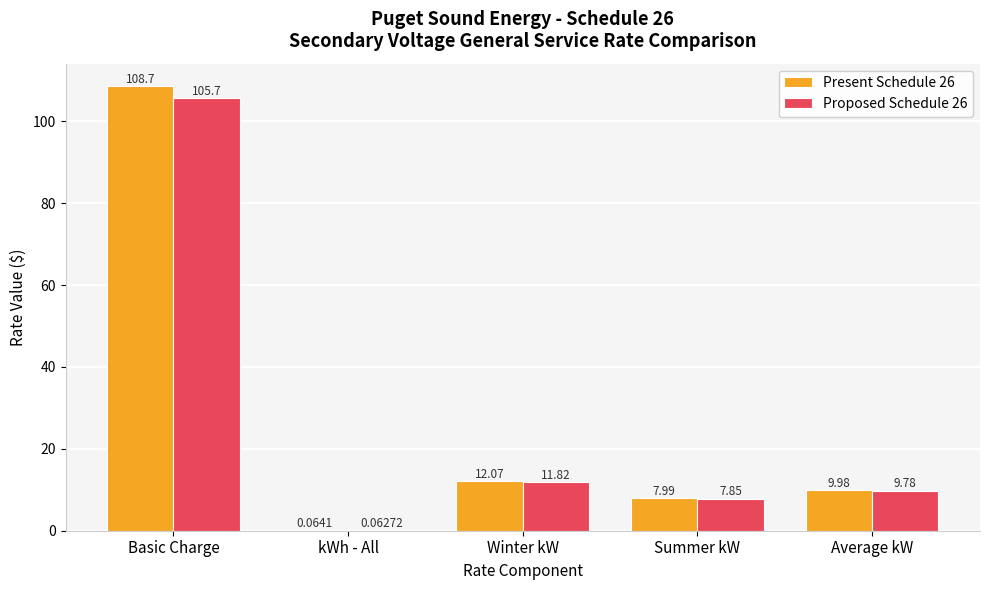

Where does the Proposed Schedule 26 series first go above 9?

Basic Charge